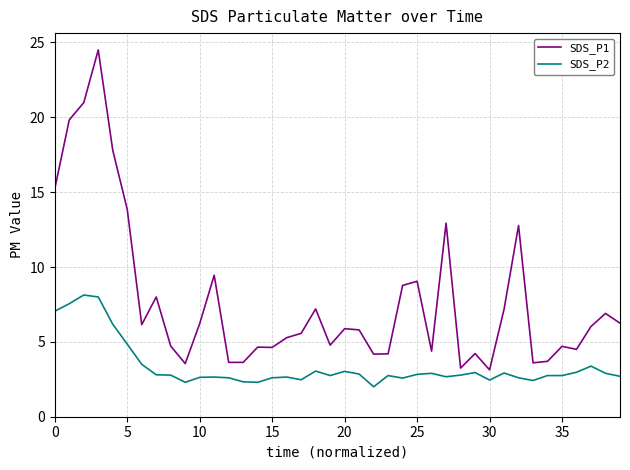

What is the difference between the maximum and second lowest values in the SDS_P2 series?

5.8